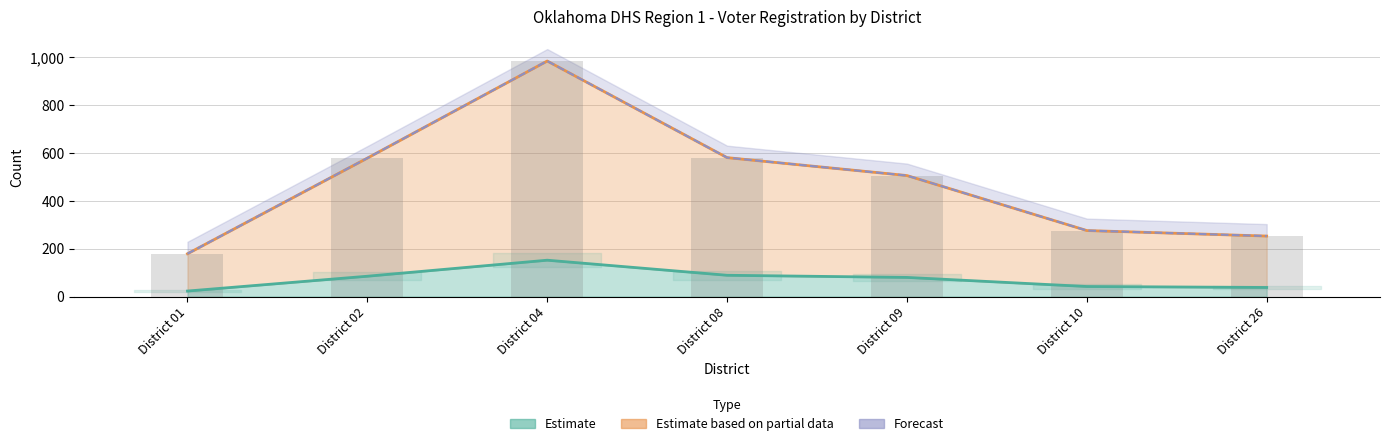

At which label is Total closest to 582?

District 08